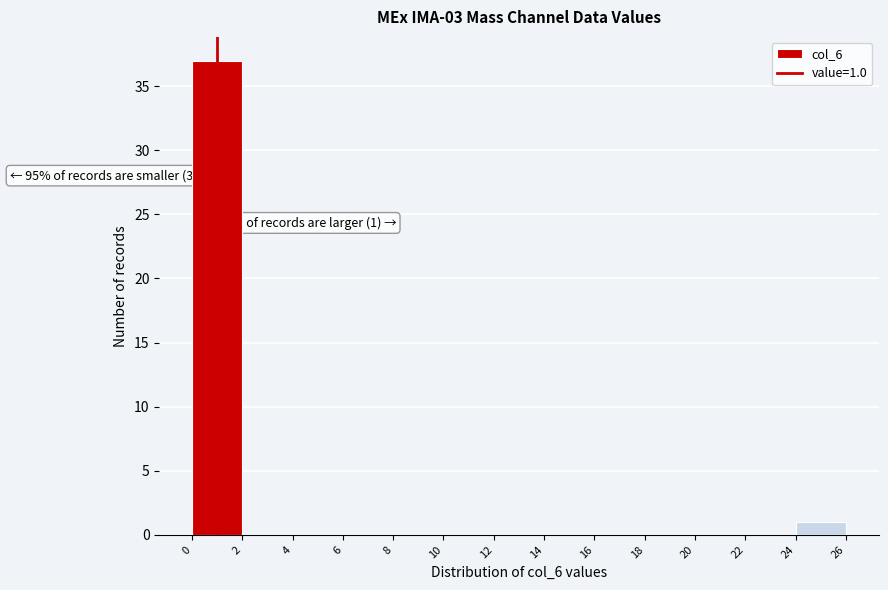

Over which range of the x-axis is the bar tallest?

0 to 2